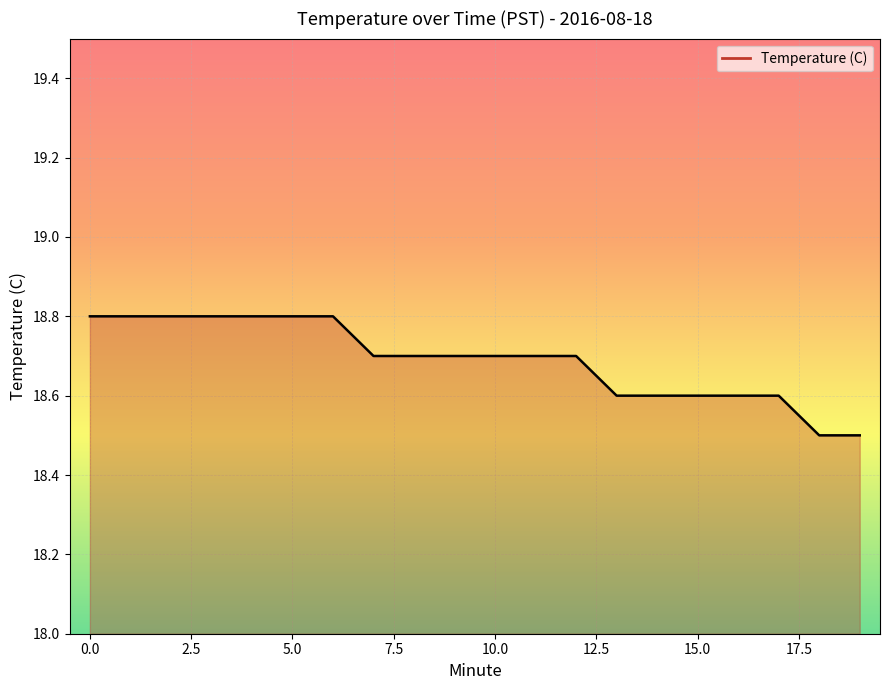

What is the greatest value displayed?

18.8